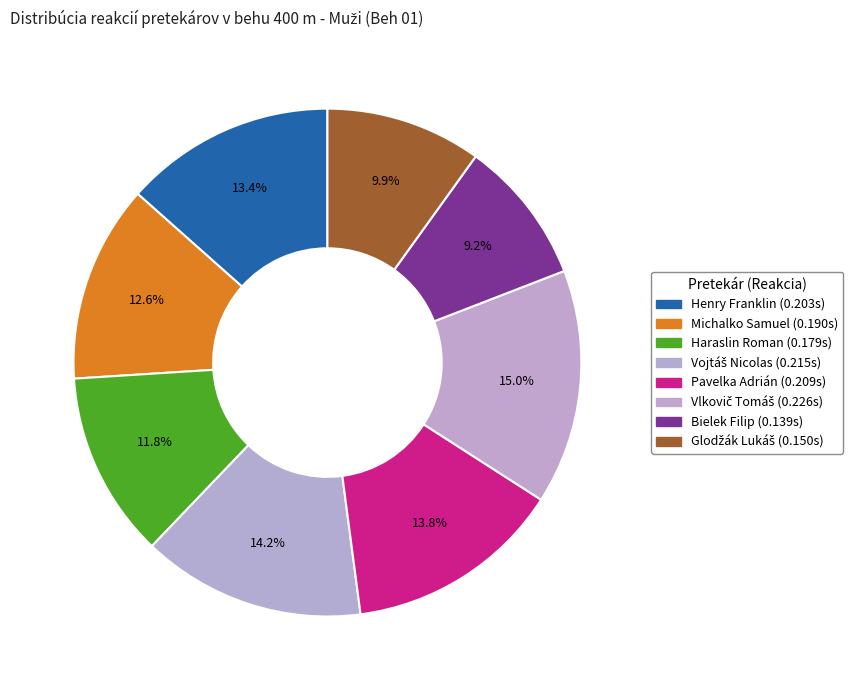

How many slices are in this pie chart?

8